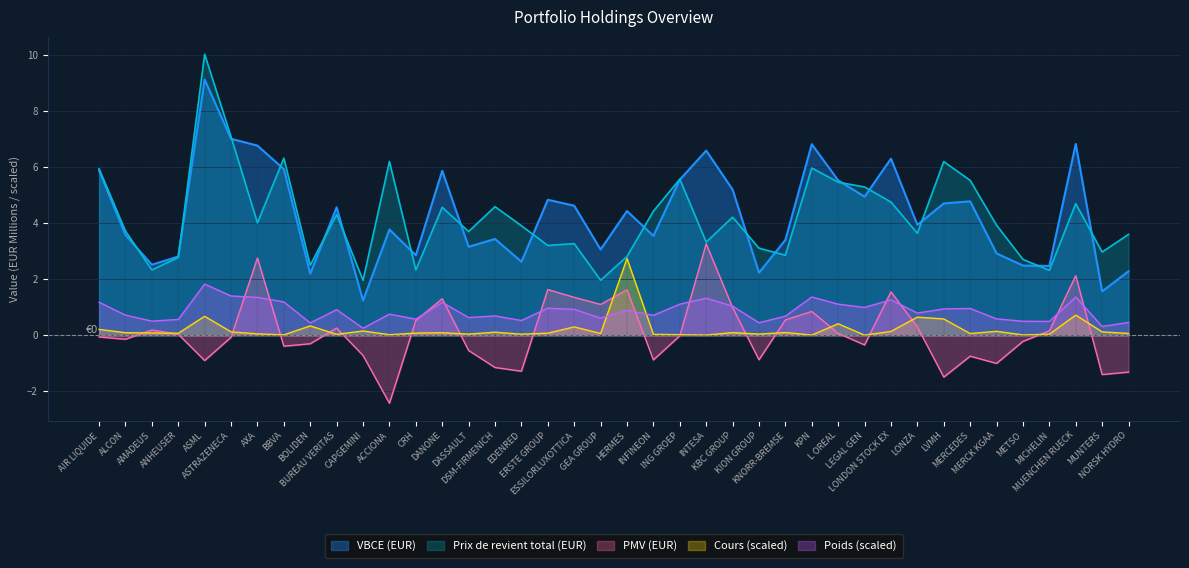

What is the value of the PMV (EUR) point at the 36th from the left?

-0.2